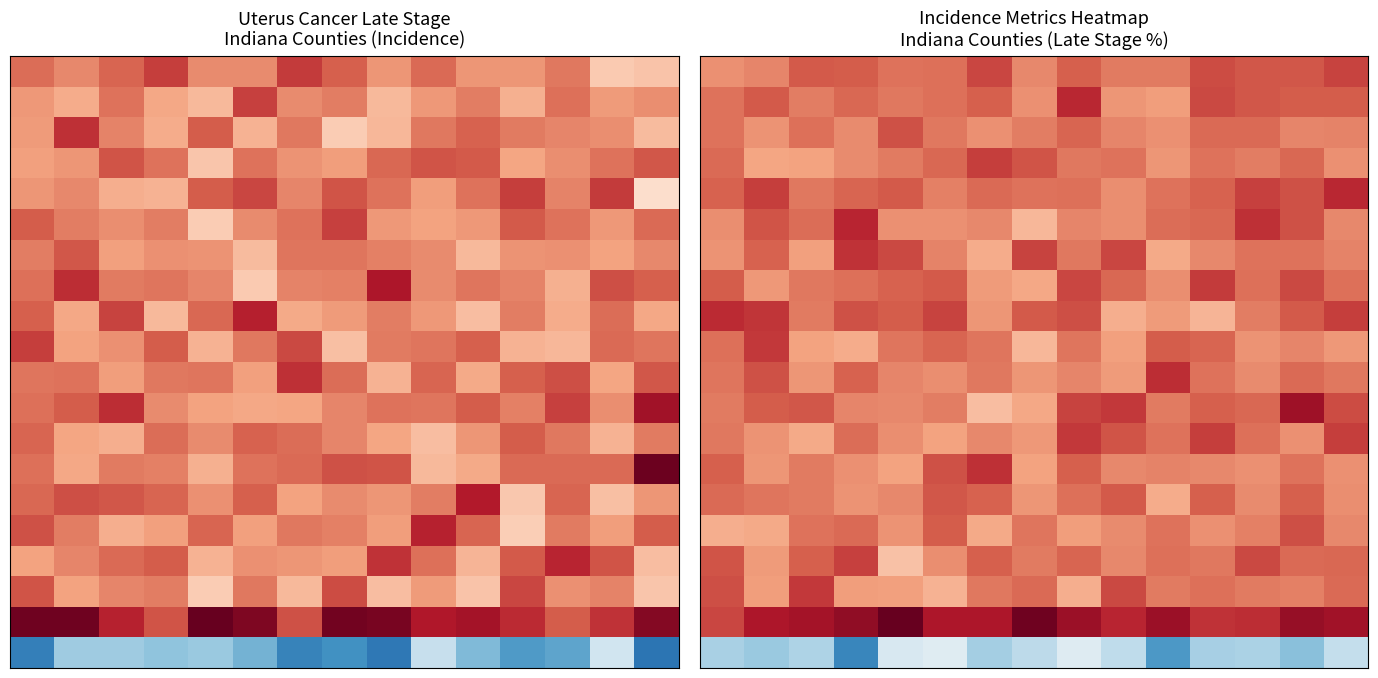

At how many categories does at least one series exceed 0?

15